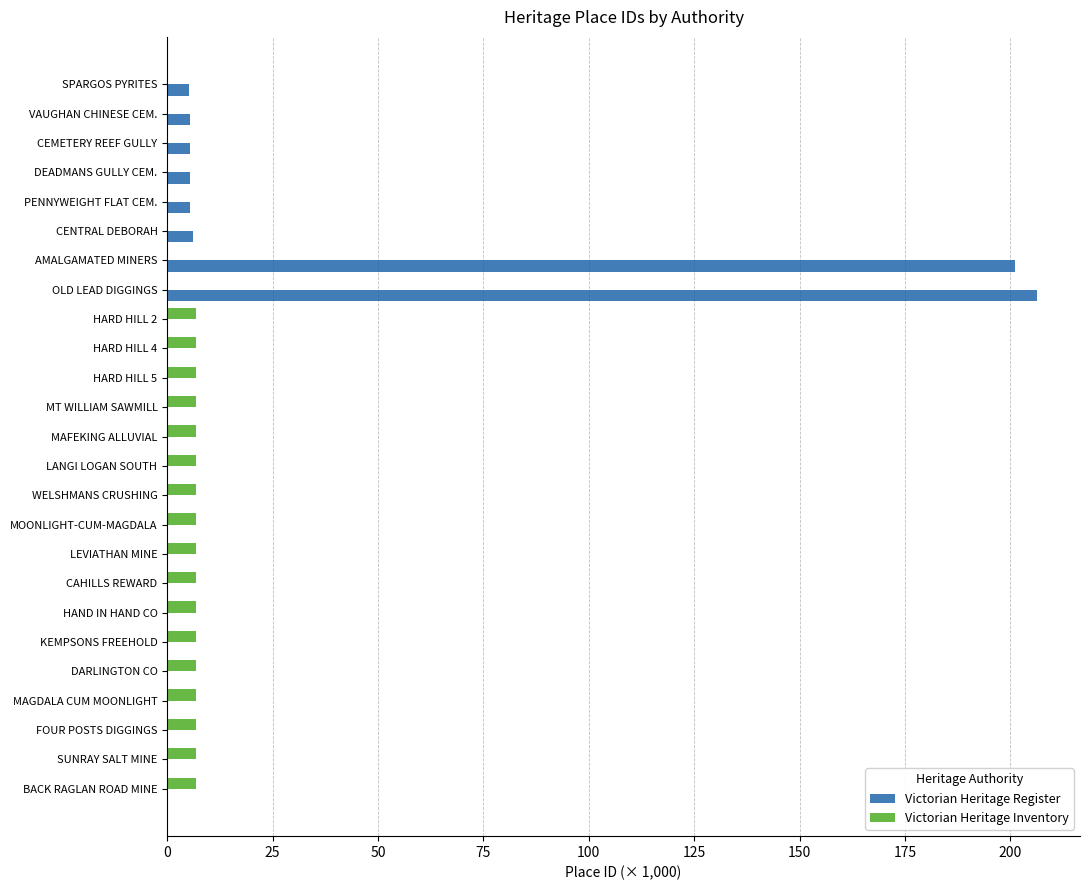

What is the highest value of the Victorian Heritage Register series?

206.2